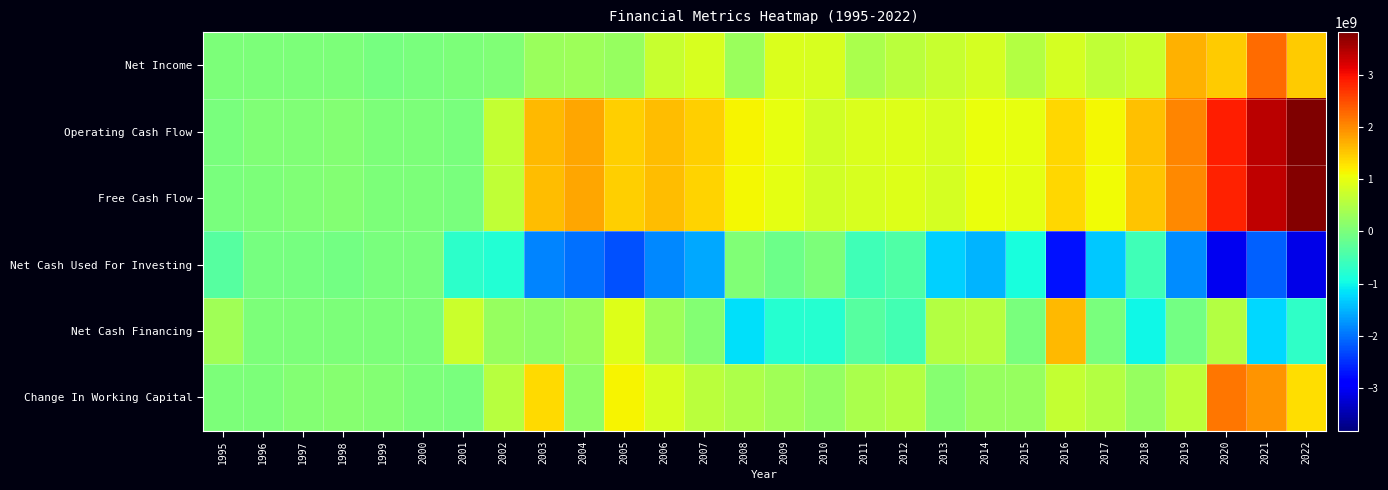

At which category is the sum across all series the highest?

2021